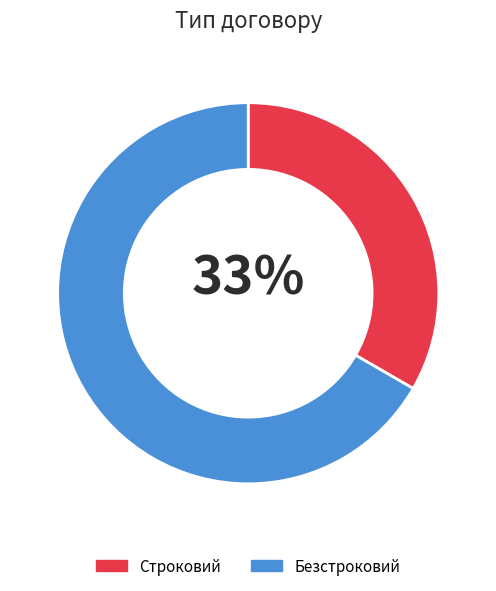

Between Строковий and Безстроковий, which is larger?

Безстроковий